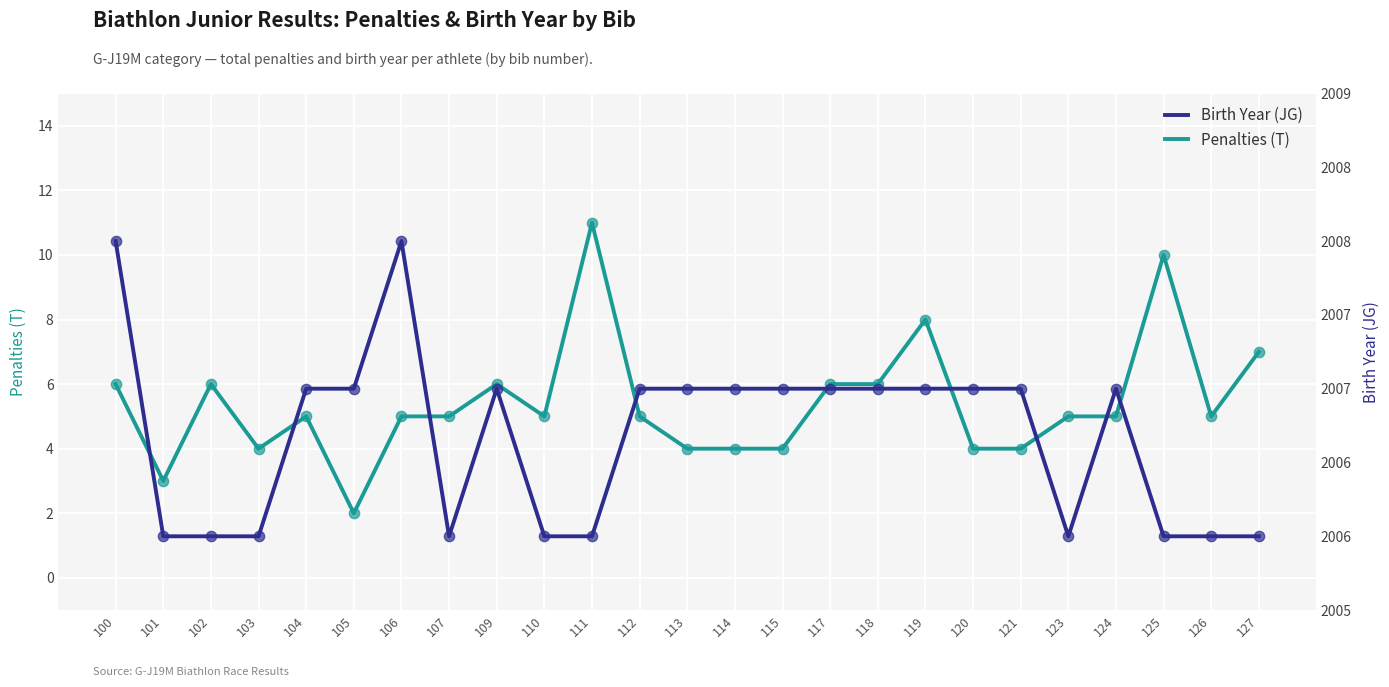

Which series contains the lowest Y value?

Penalties (T)